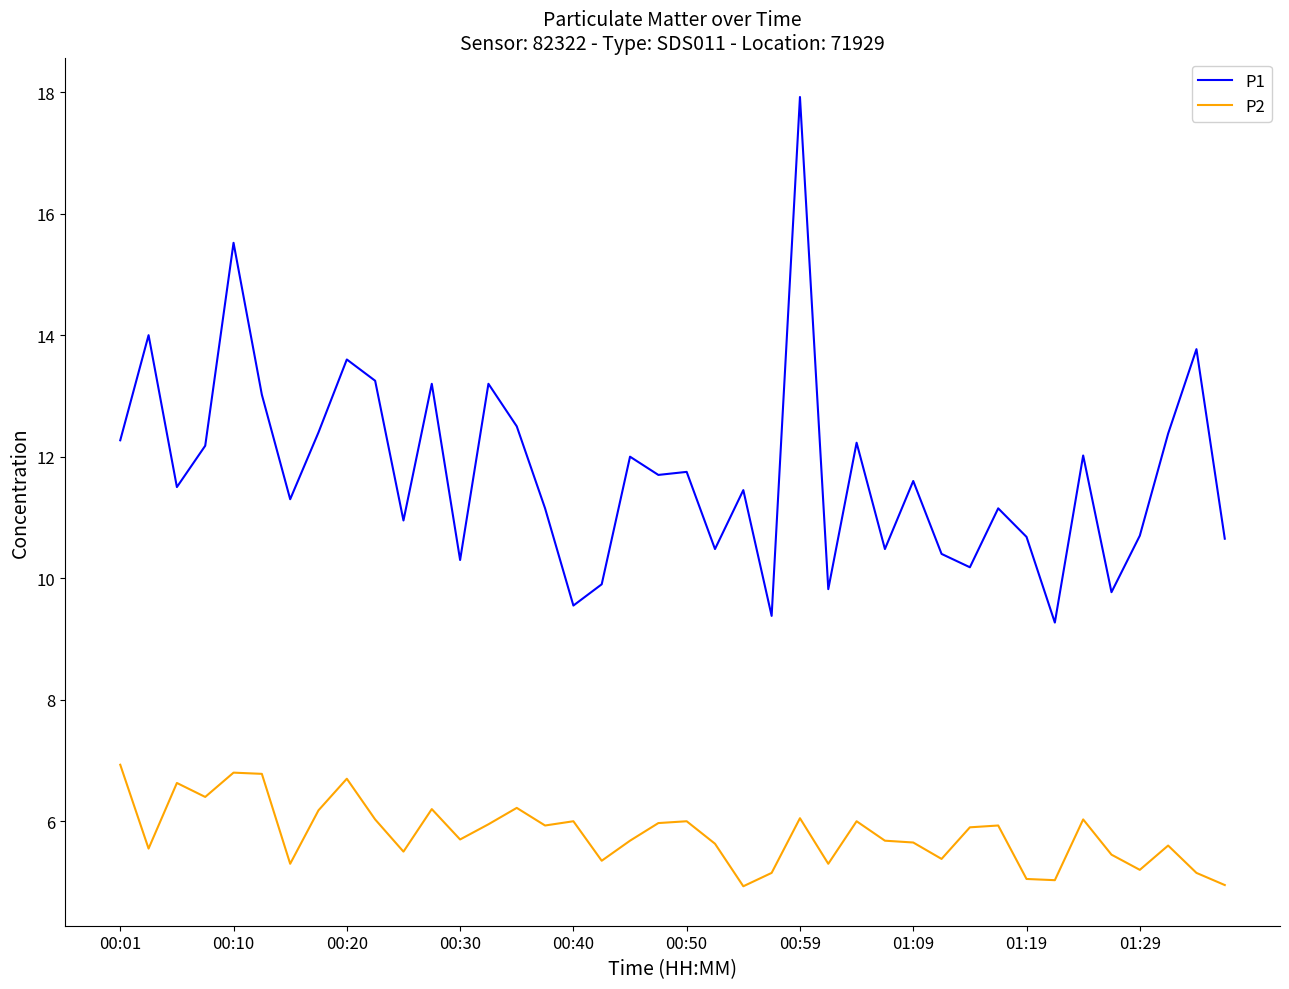

Which series has the largest range (max minus min)?

P1